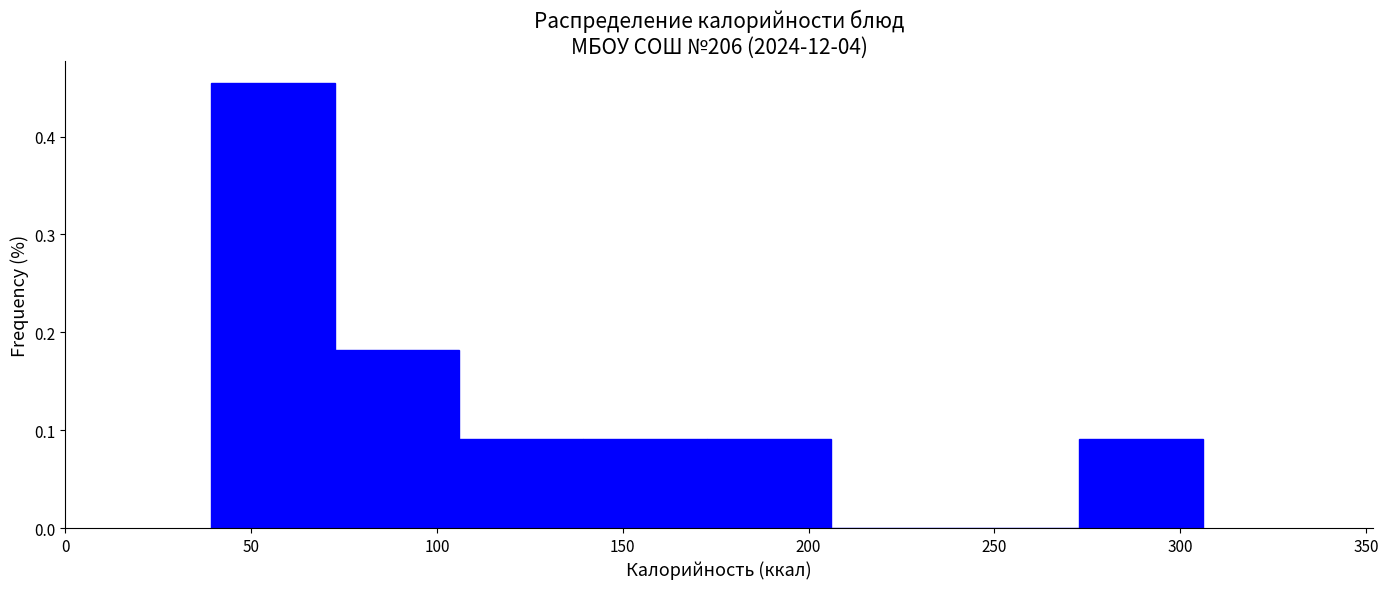

What is the height of the bar covering 175 to 205 on the x-axis? Neither the bar edges nor the heights are printed on the chart, so give them approximately, as read against the axes.

0.09